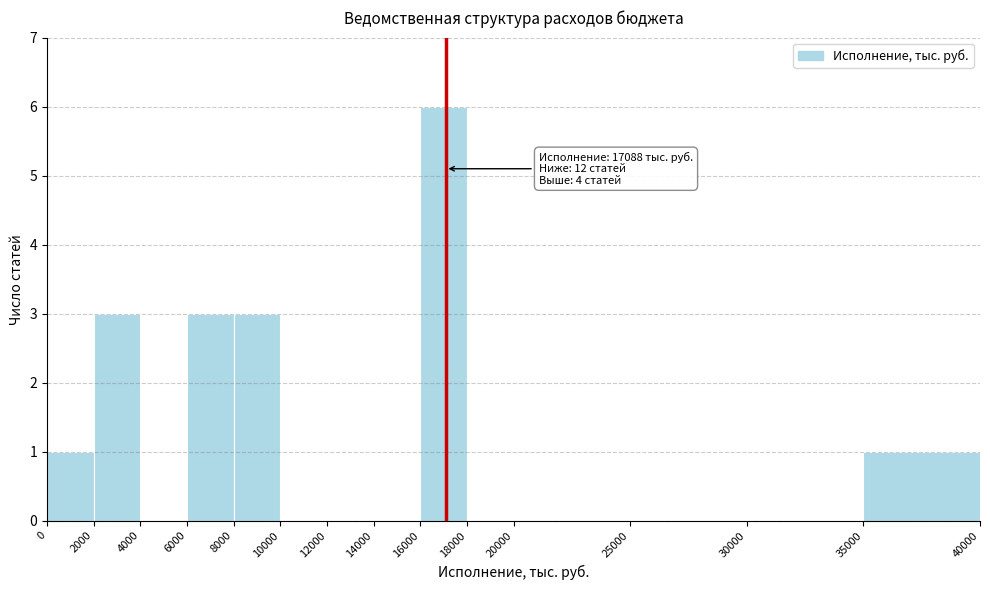

Which range on the x-axis has the tallest bar?

16000 to 18000